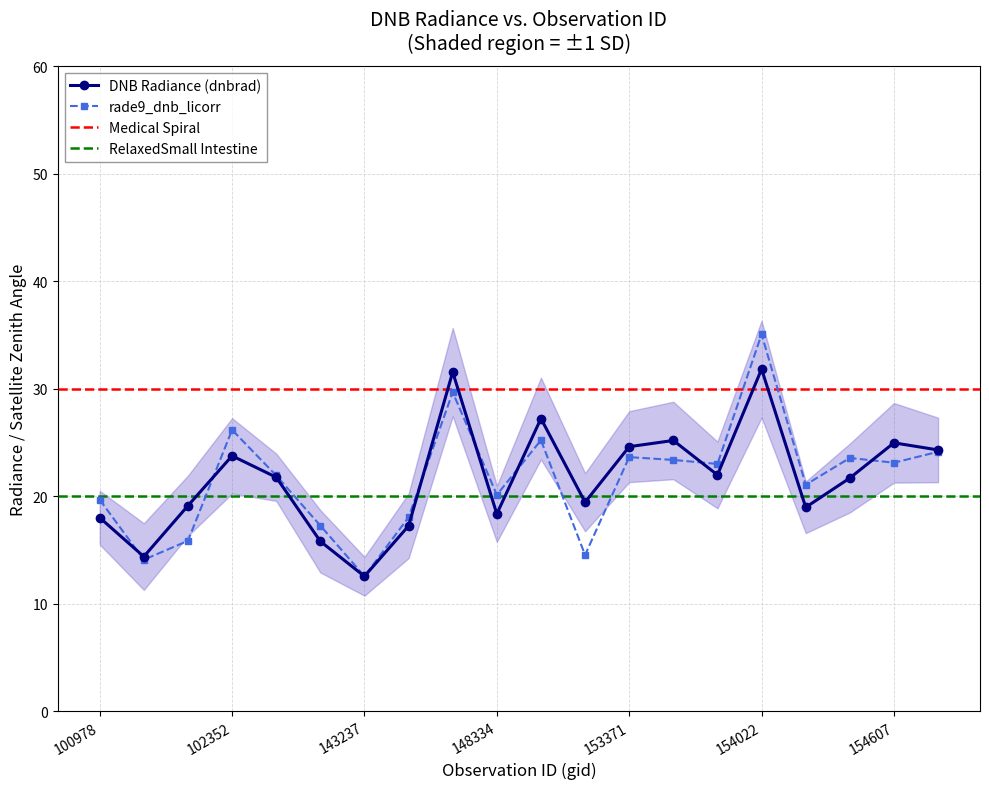

The rade9_dnb_licorr series shows 23.0 at 153840. True or false?

True